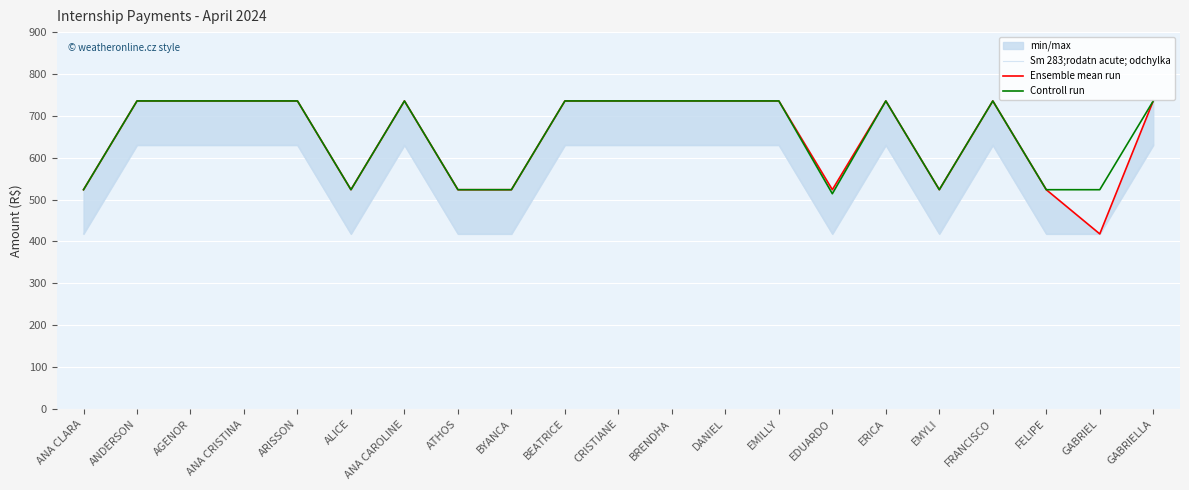

The value of Ensemble mean run at ANA CAROLINE is 1216.7. True or false?

False